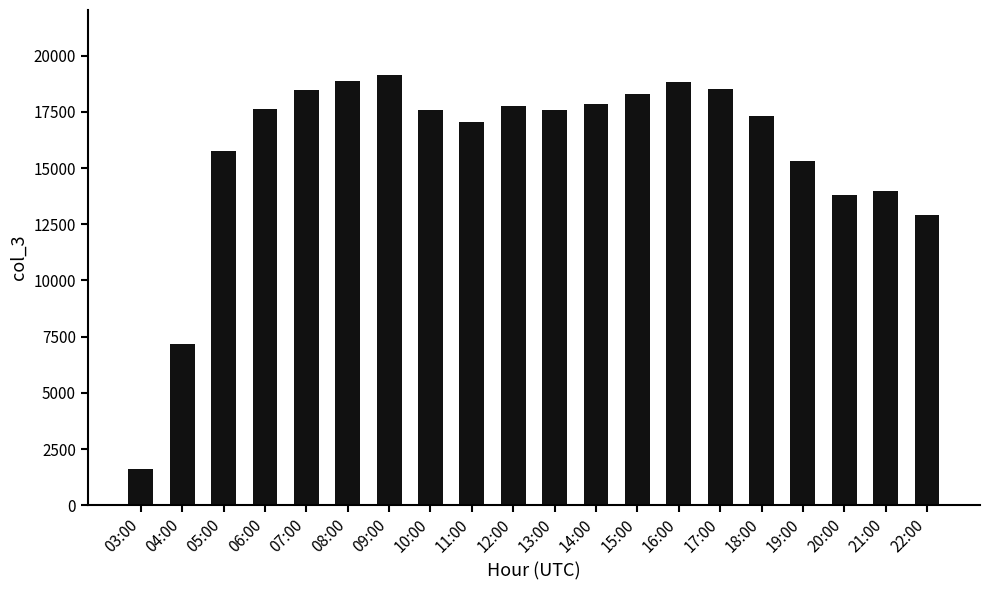

At which category does the chart reach its minimum across all series?

03:00